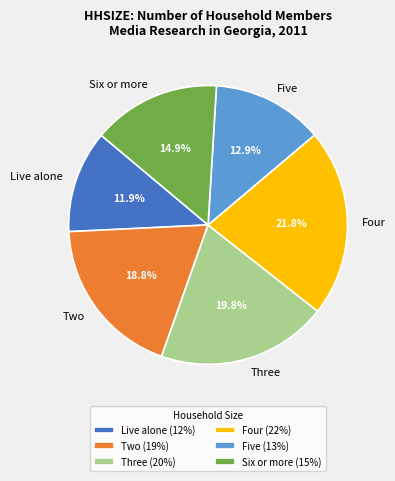

To the nearest percent, what is the difference between the largest and smallest slice percentages?

10%